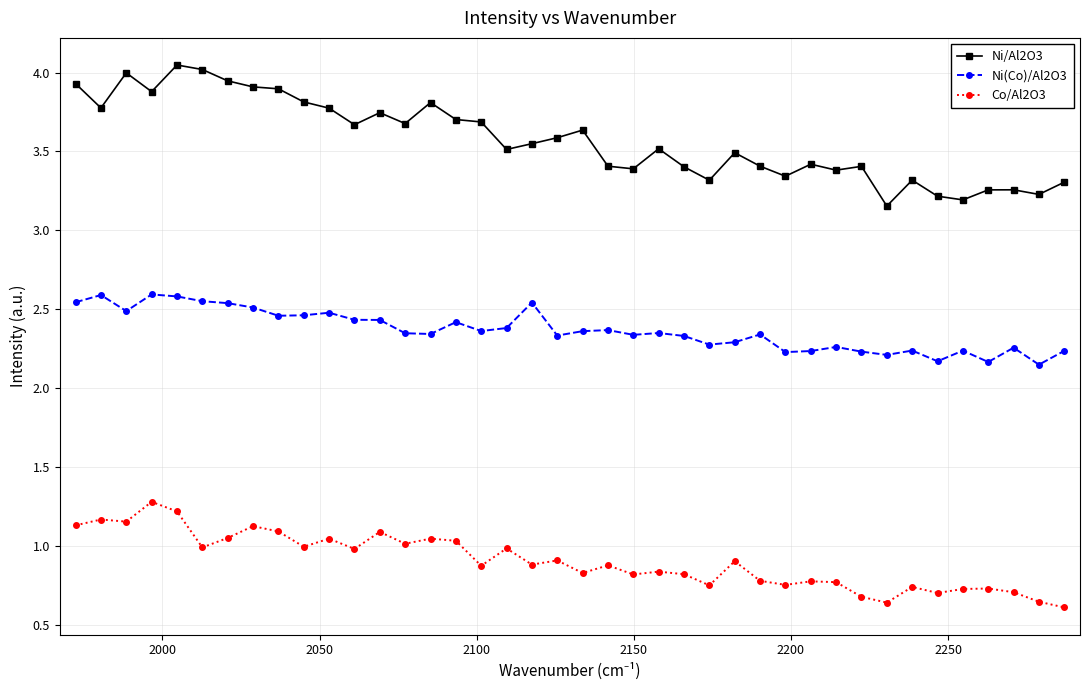

True or false: Ni/Al2O3 and Ni(Co)/Al2O3 intersect in this chart.

False